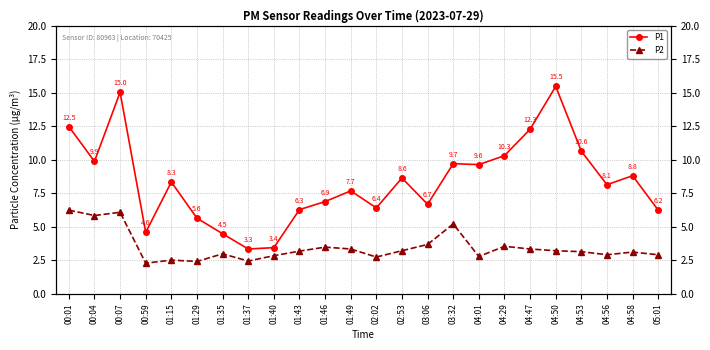

What is the maximum value shown in the chart?

15.5